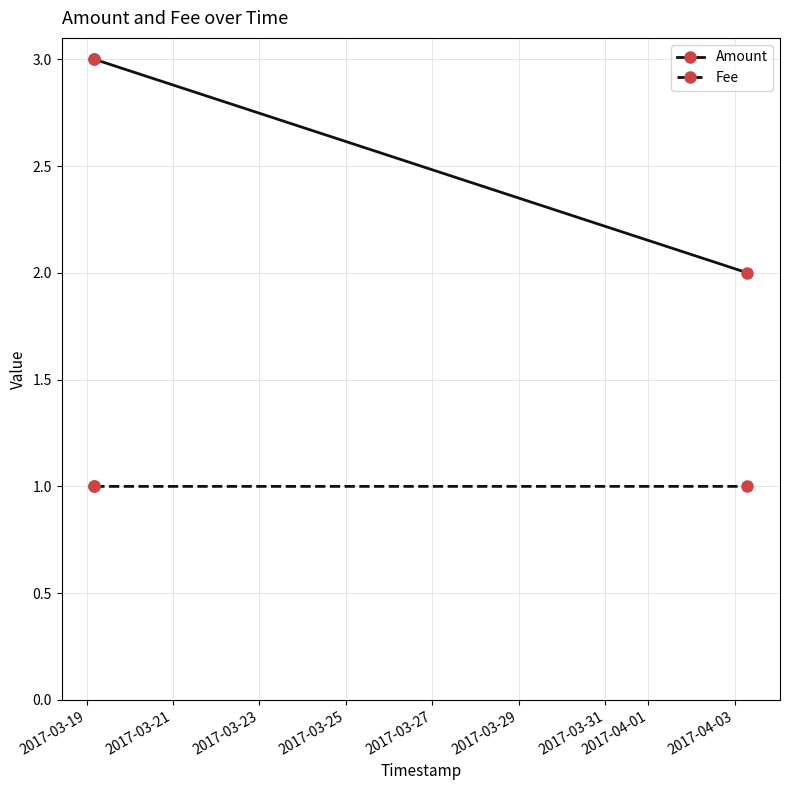

Does the chart have visible grid lines?

Yes